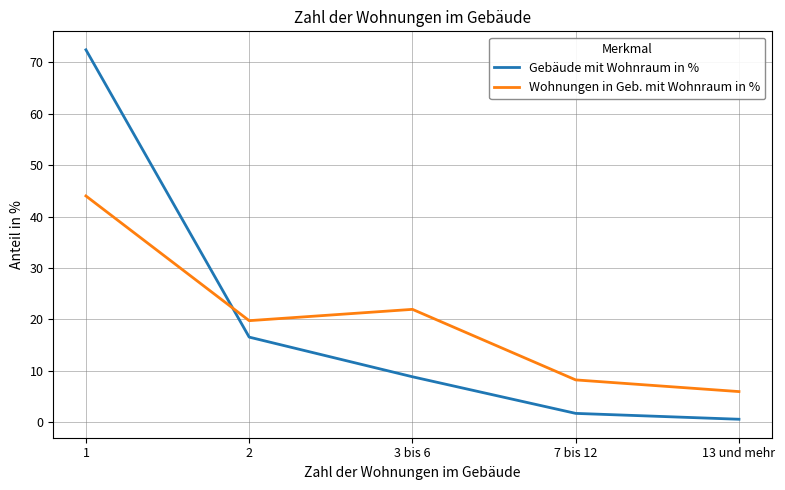

How many values in the Gebäude mit Wohnraum in % series are below 8?

2